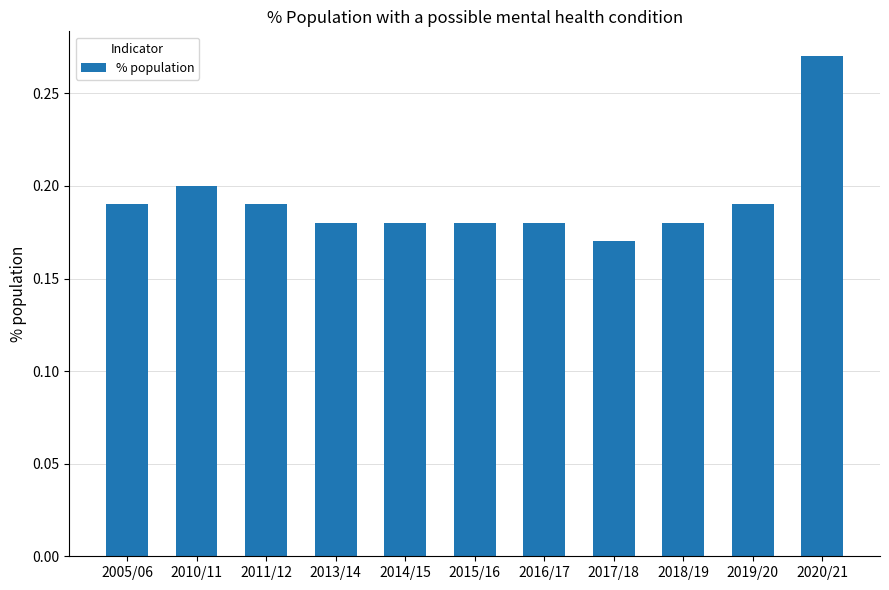

Count the values in the range 0 to 1.

11